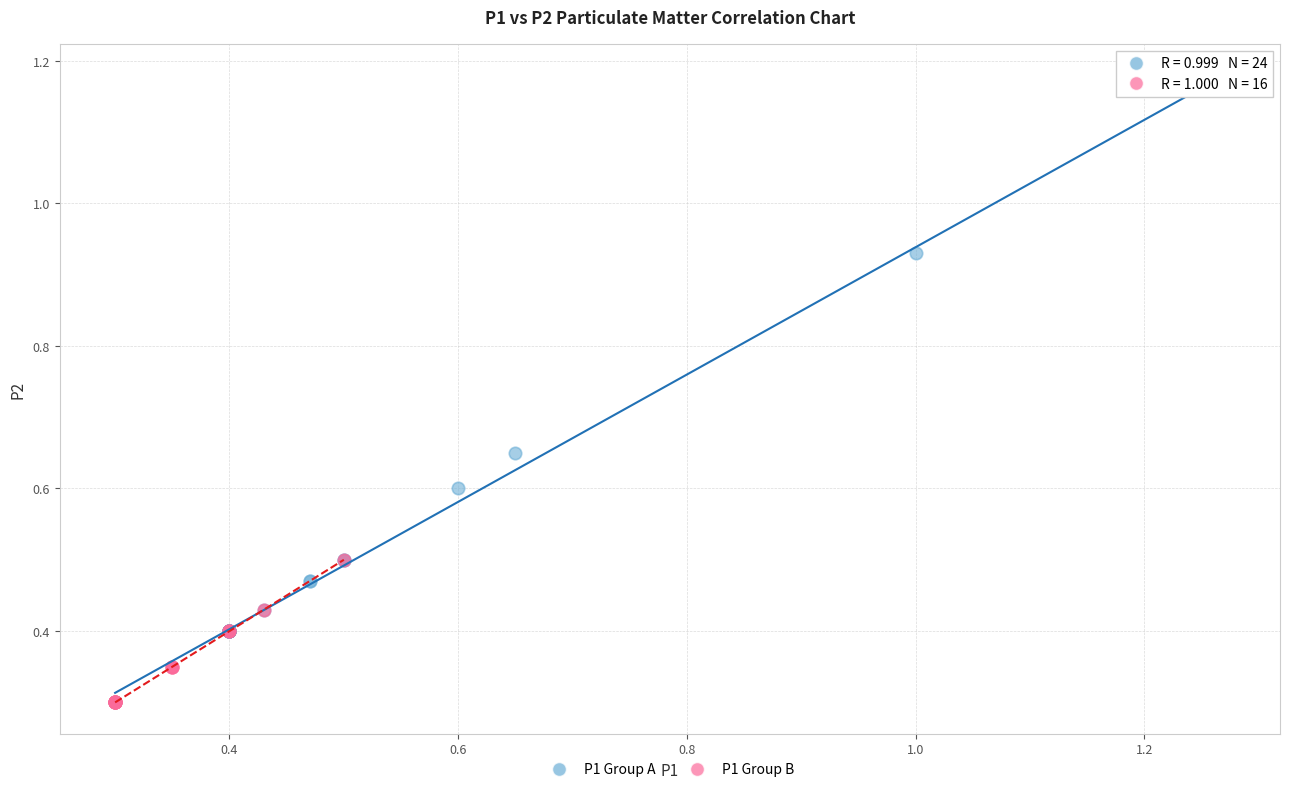

Which series has the widest spread of Y values?

P1 Group A